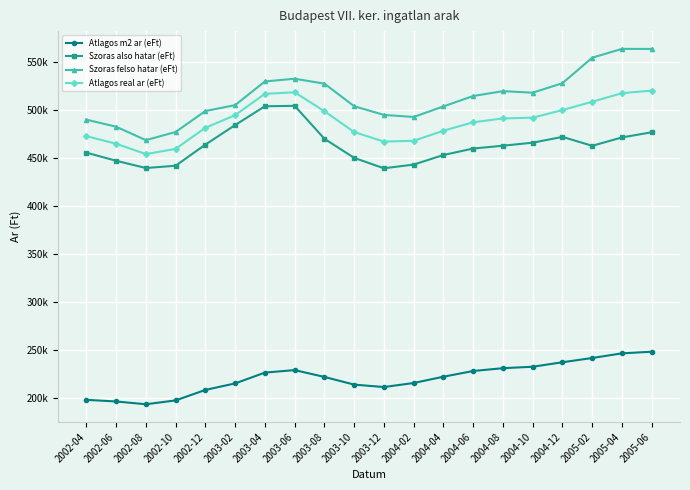

Reading left to right, what are all the values shown in this chart?

Atlagos m2 ar (eFt): 198054	196364	193467	197465	208417	215209	226488	229094	221960	213952	211422	215627	222203	228156	231088	232597	237283	241717	246579	248273
Szoras also hatar (eFt): 455952	447478	439897	442273	464344	484671	504351	504771	470438	450497	439616	443500	453477	460232	463176	466328	472378	463064	471823	477199
Szoras felso hatar (eFt): 490340	482992	468983	477501	499364	505505	530213	533043	527926	504363	495296	493164	504157	515036	520090	518490	528414	555004	564187	564113
Atlagos real ar (eFt): 473146	465235	454440	459887	481854	495088	517282	518907	499182	477430	467456	468332	478817	487634	491633	492409	500396	509034	518005	520656